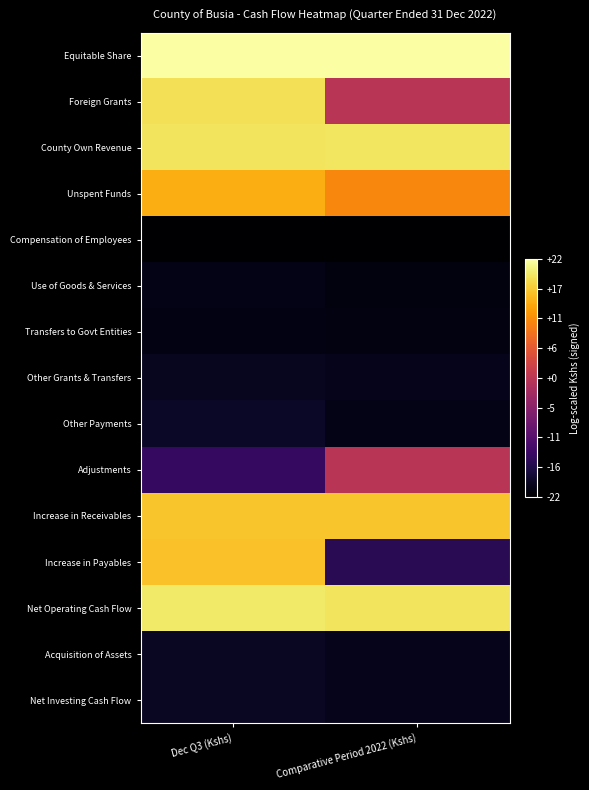

Which series changed the most between Dec Q3 (Kshs) and Comparative Period 2022 (Kshs)?

Increase in Payables